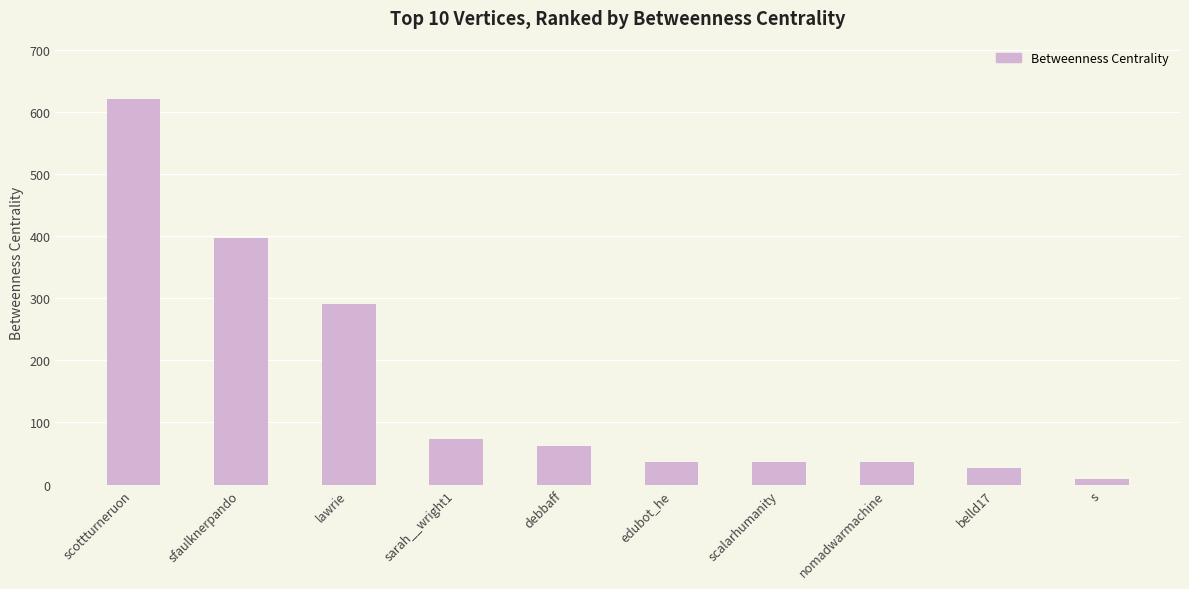

What is the label of the 7th bar from the left?

scalarhumanity